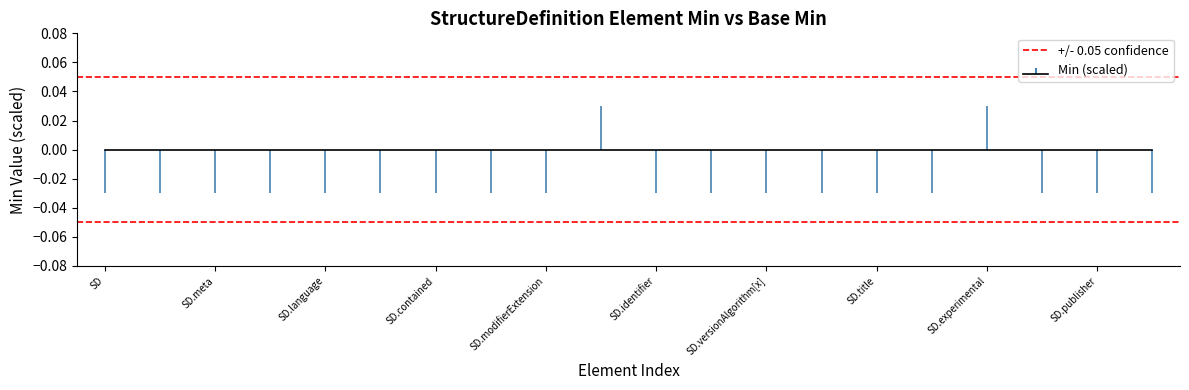

What is the label of the 10th bar from the left?

StructureDefinition.url